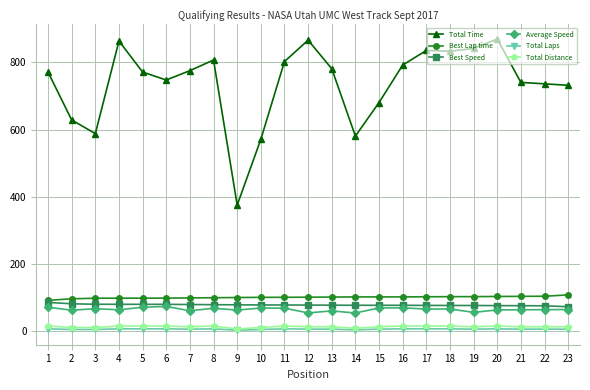

What is the sum of all Total Time values?

16993.6